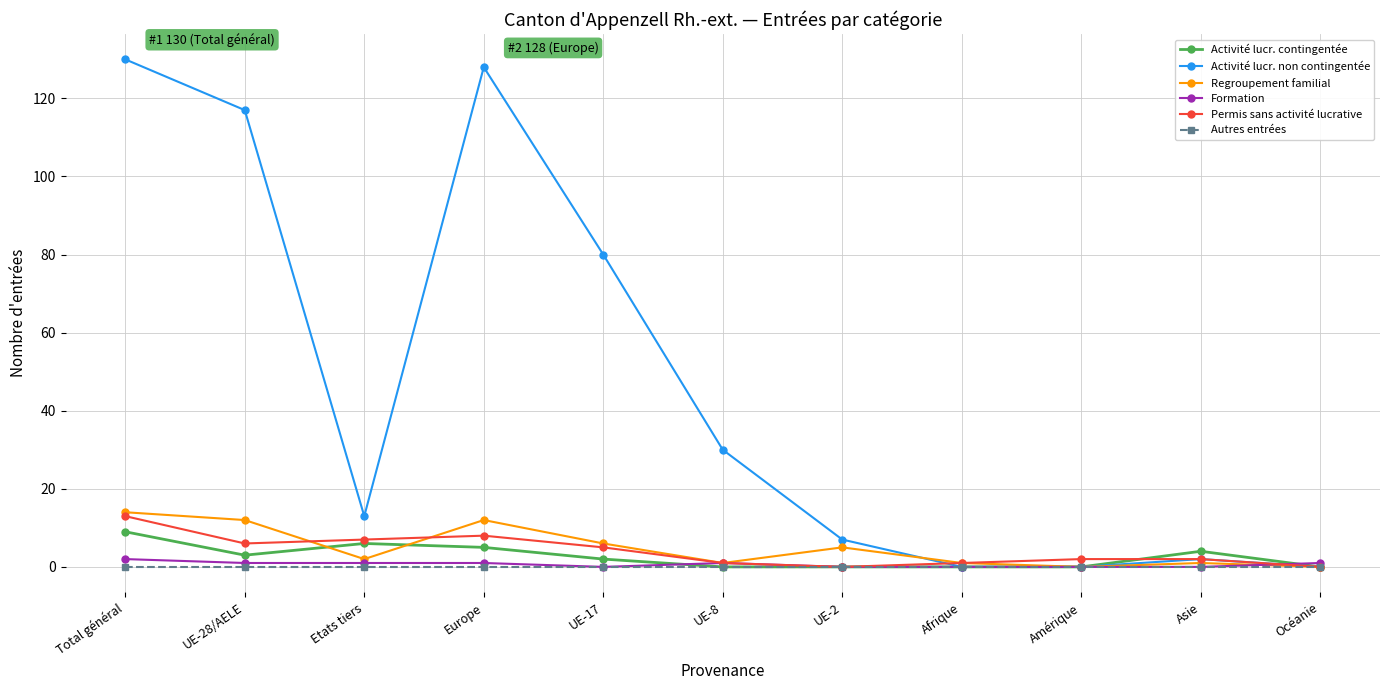

Reading left to right, extract all data points from this chart.

Activité lucr. contingentée: 9	3	6	5	2	0	0	0	0	4	0
Activité lucr. non contingentée: 130	117	13	128	80	30	7	0	0	2	0
Regroupement familial: 14	12	2	12	6	1	5	1	0	1	0
Formation: 2	1	1	1	0	1	0	0	0	0	1
Permis sans activité lucrative: 13	6	7	8	5	1	0	1	2	2	0
Autres entrées: 0	0	0	0	0	0	0	0	0	0	0